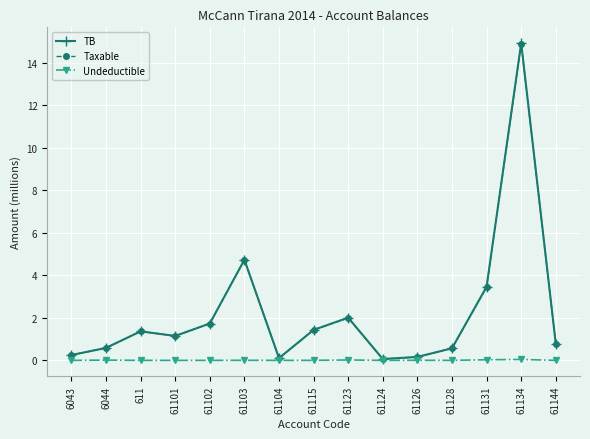

Which series has the widest spread of values?

TB